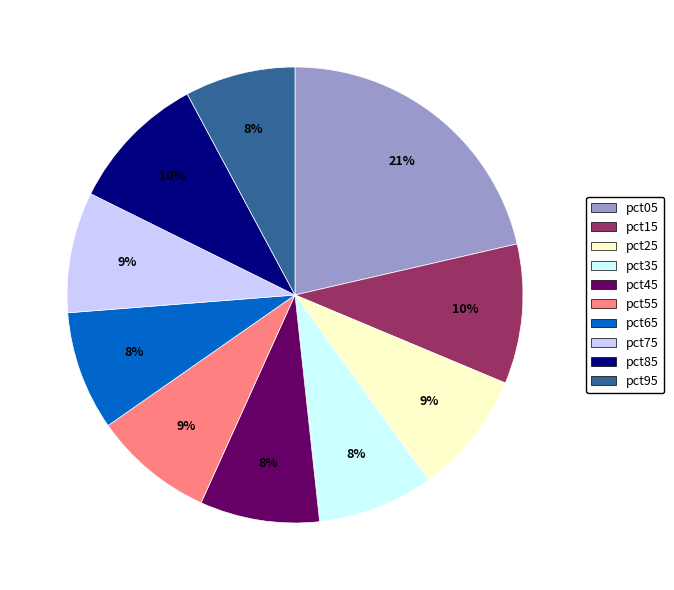

How many segments does this pie chart have?

10